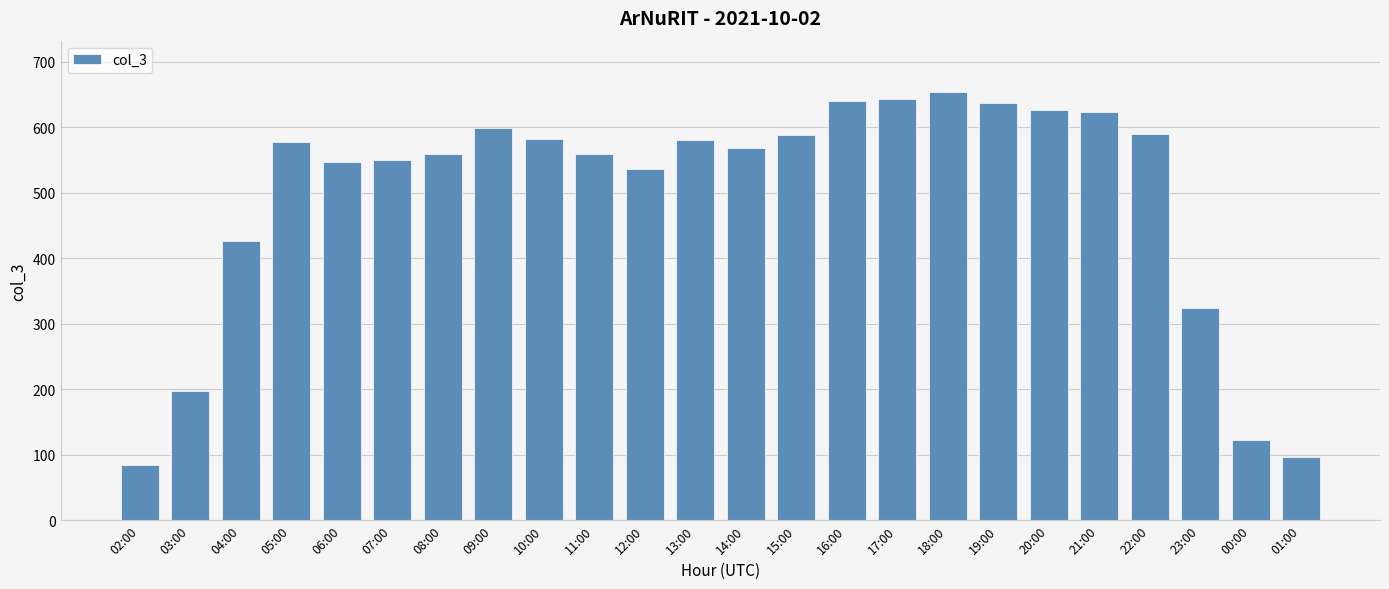

Between 18:00 and 10:00, which is larger?

18:00